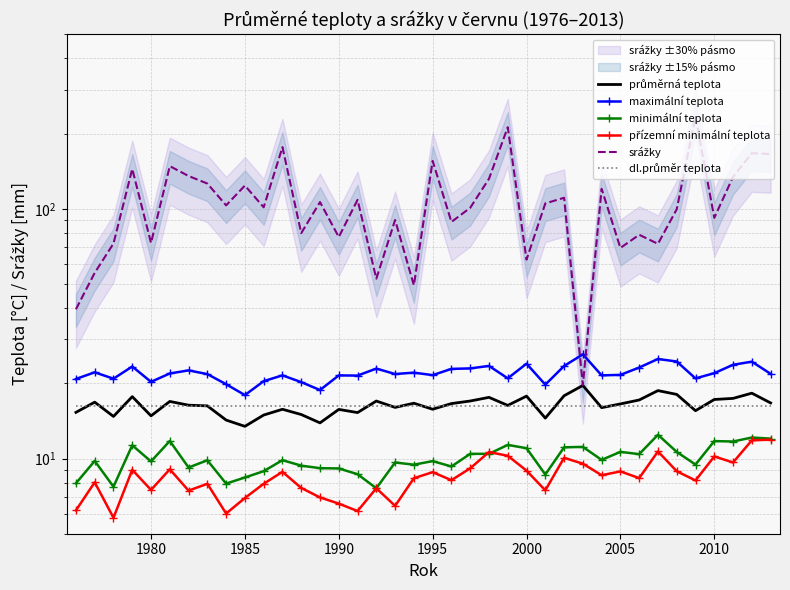

What is the minimum value shown in the chart?

5.8